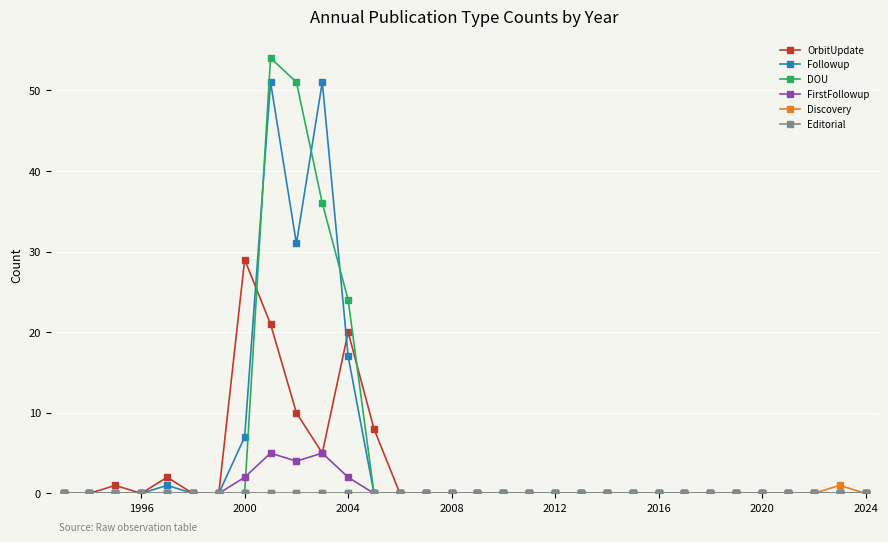

Which series has the widest spread of values?

DOU